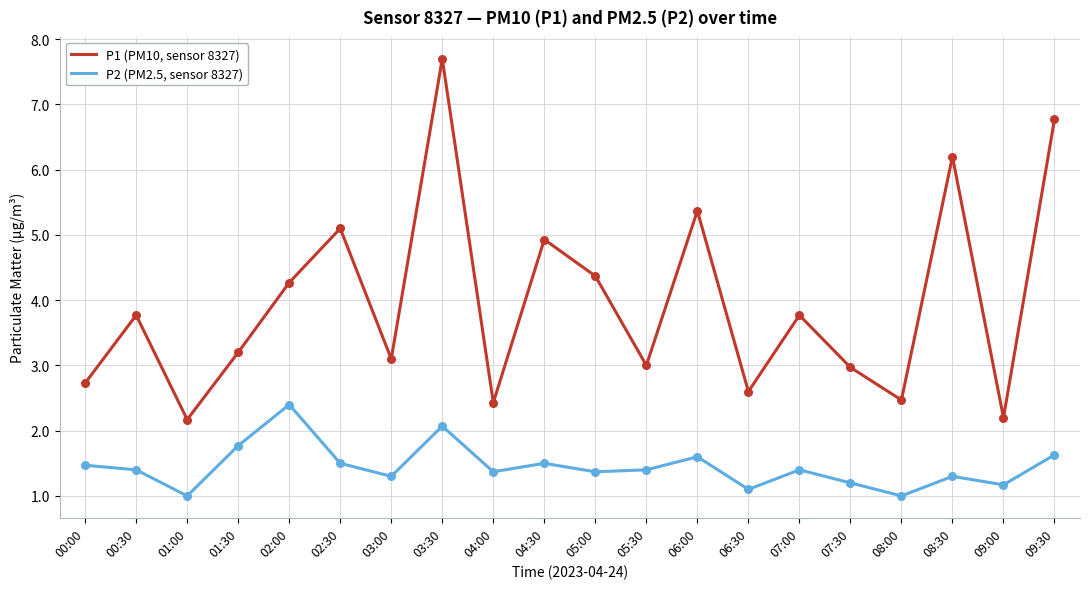

Is the value of P2 (PM2.5, sensor 8327) at 06:30 greater than the value of P1 (PM10, sensor 8327) at 01:30?

No